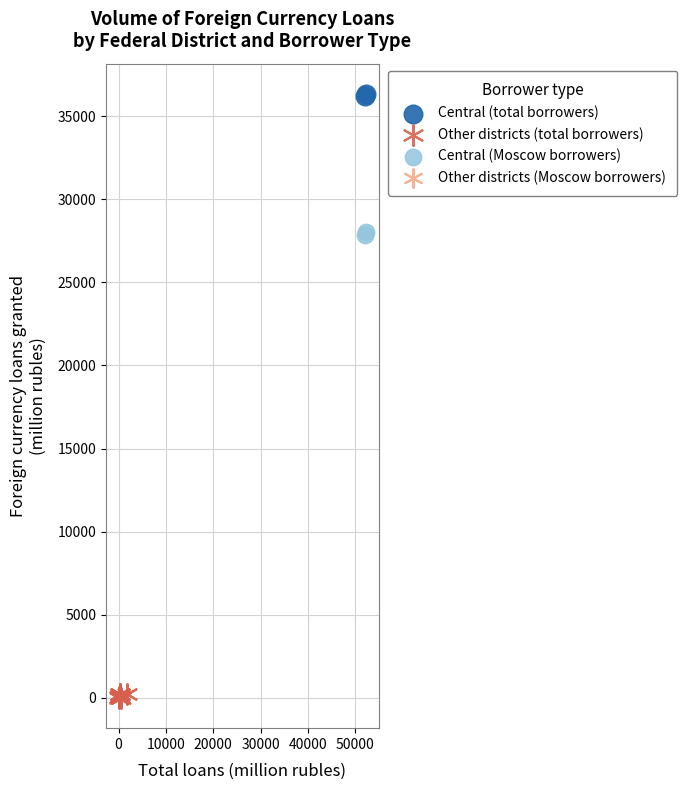

Which series reaches the maximum Y coordinate?

Central (total borrowers)